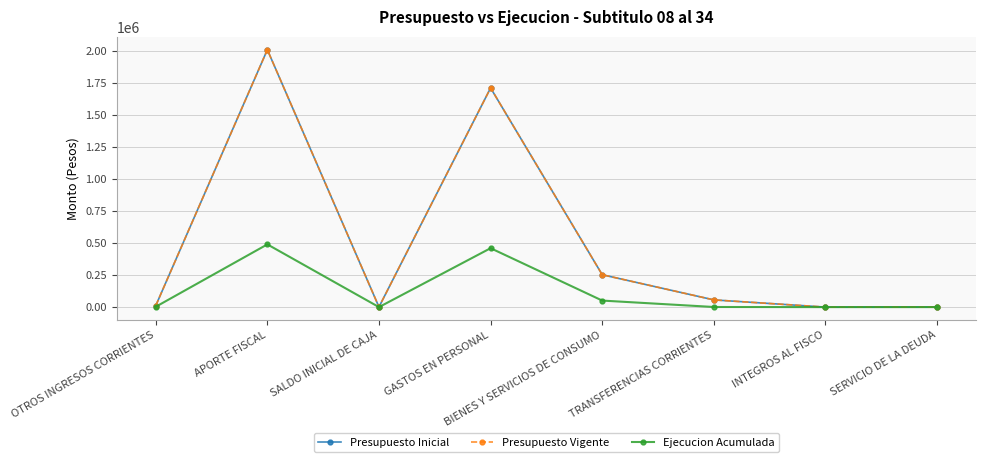

What is the sum of the Presupuesto Inicial values at INTEGROS AL FISCO and GASTOS EN PERSONAL?

1713563